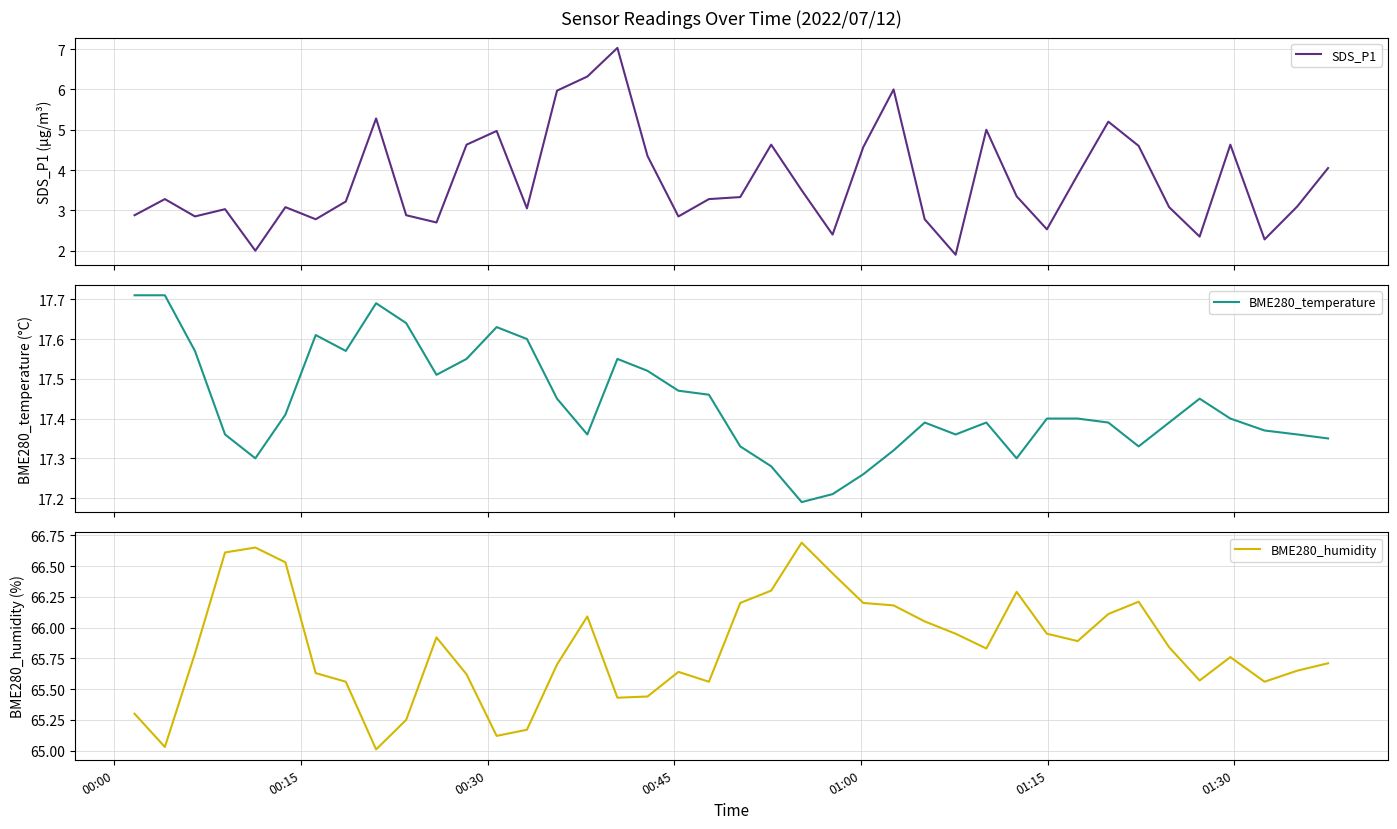

What is the difference between the highest and lowest values at 01:15?

63.5